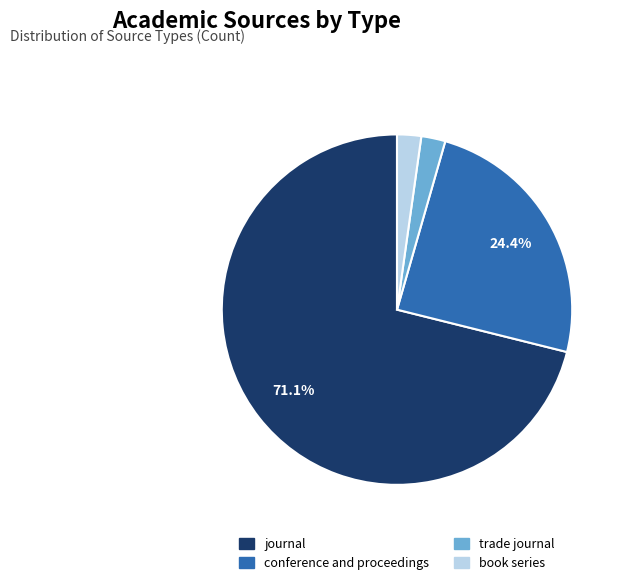

To the nearest percent, what is the average slice percentage?

25%